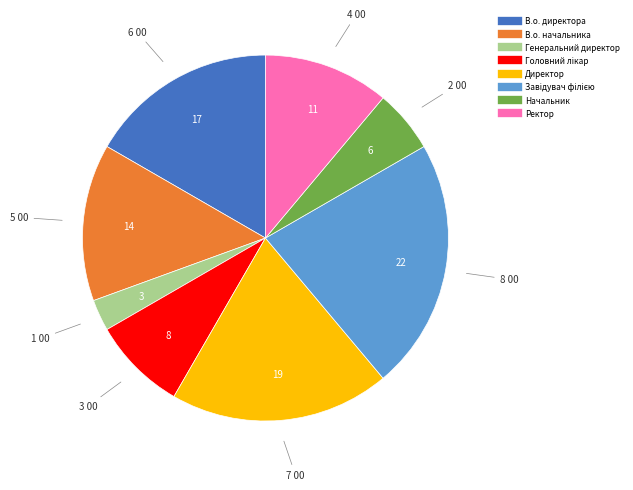

Does Ректор represent more than half of the total?

No